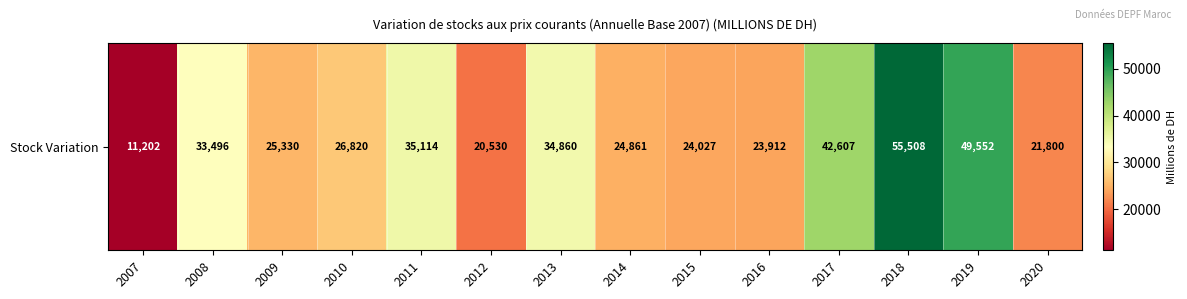

What is the smallest value displayed?

11202